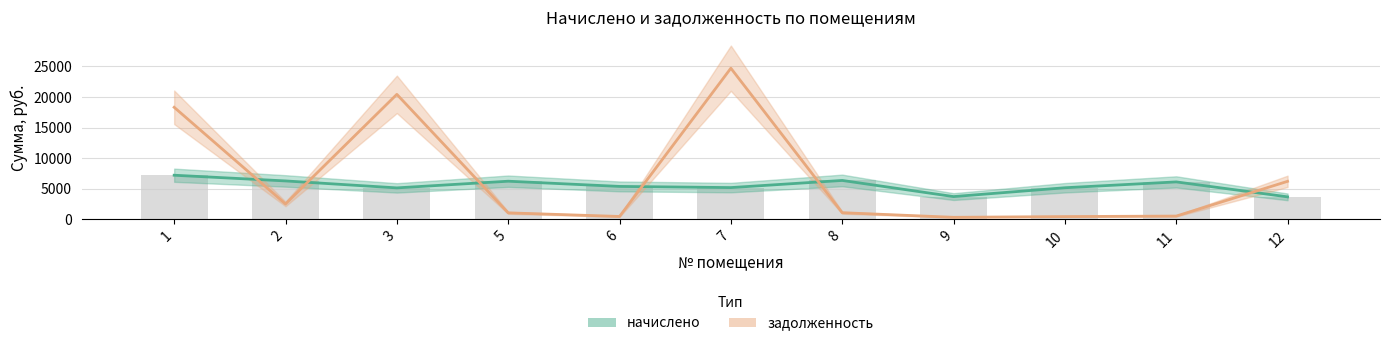

How many values in the задолженность series are below 1060?

5